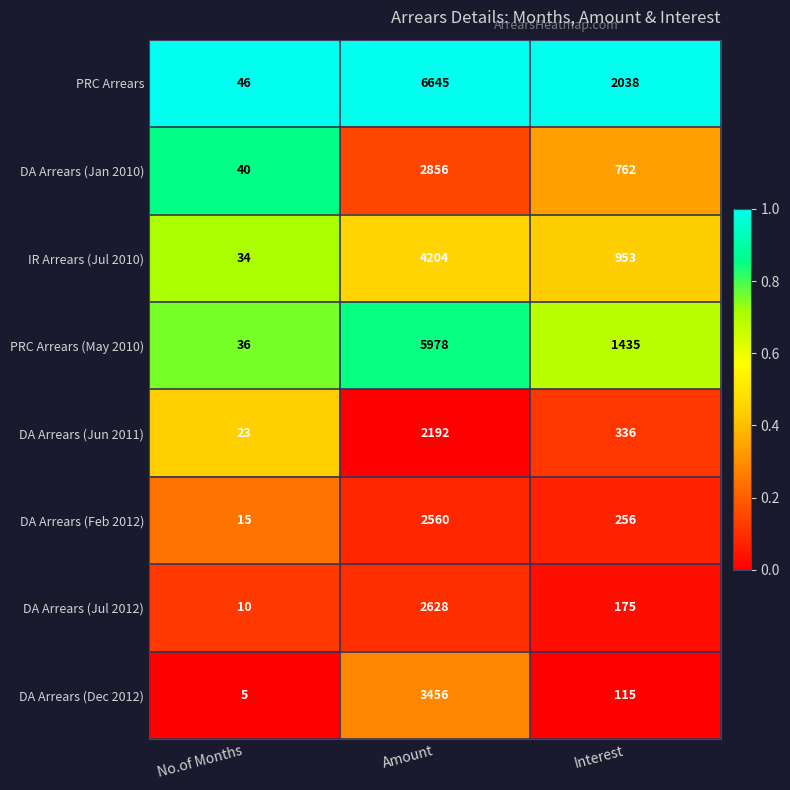

True or false: PRC Arrears (May 2010) has a value of 19 at No.of Months.

False